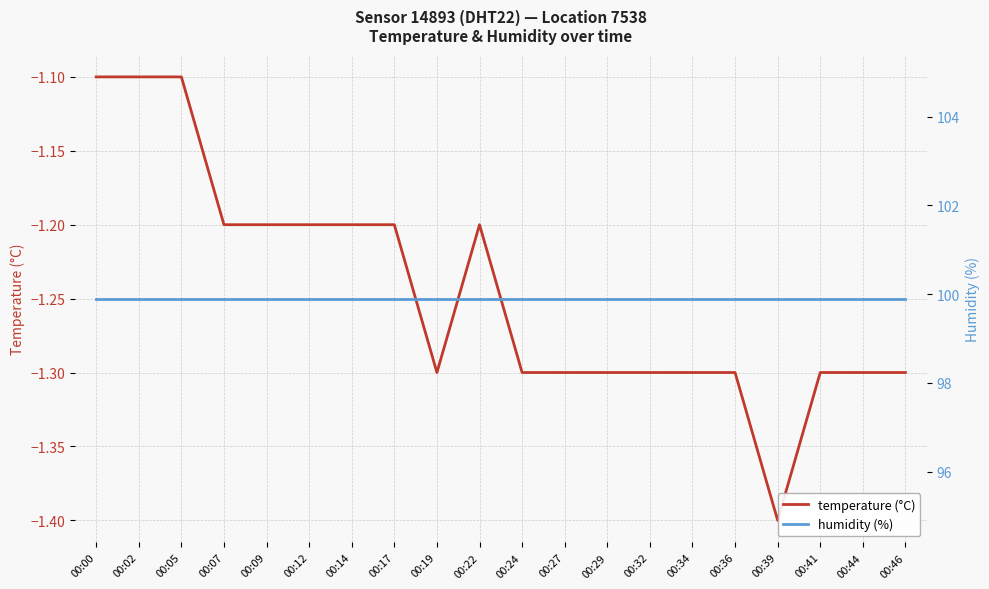

Where is temperature (°C) nearest to the value -1?

00:00